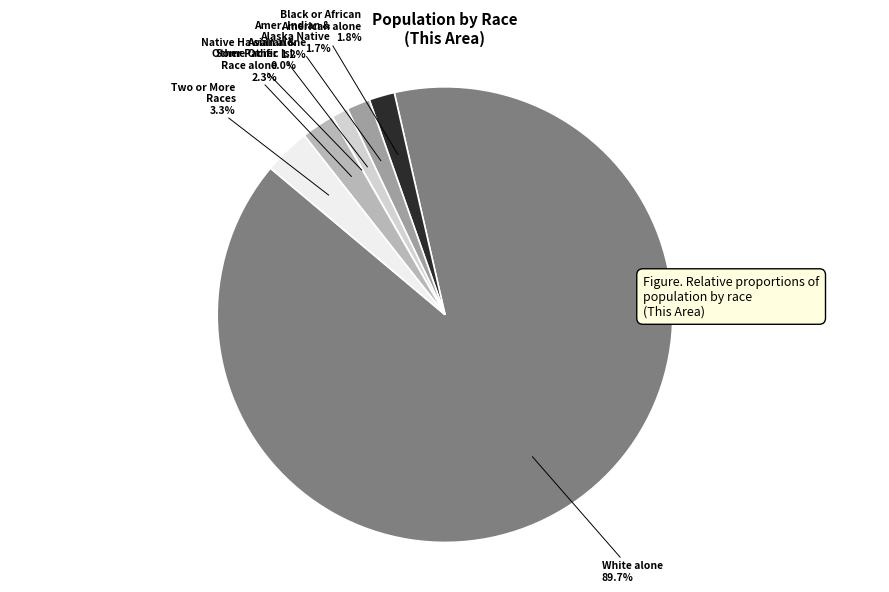

Which slice is the largest?

White alone